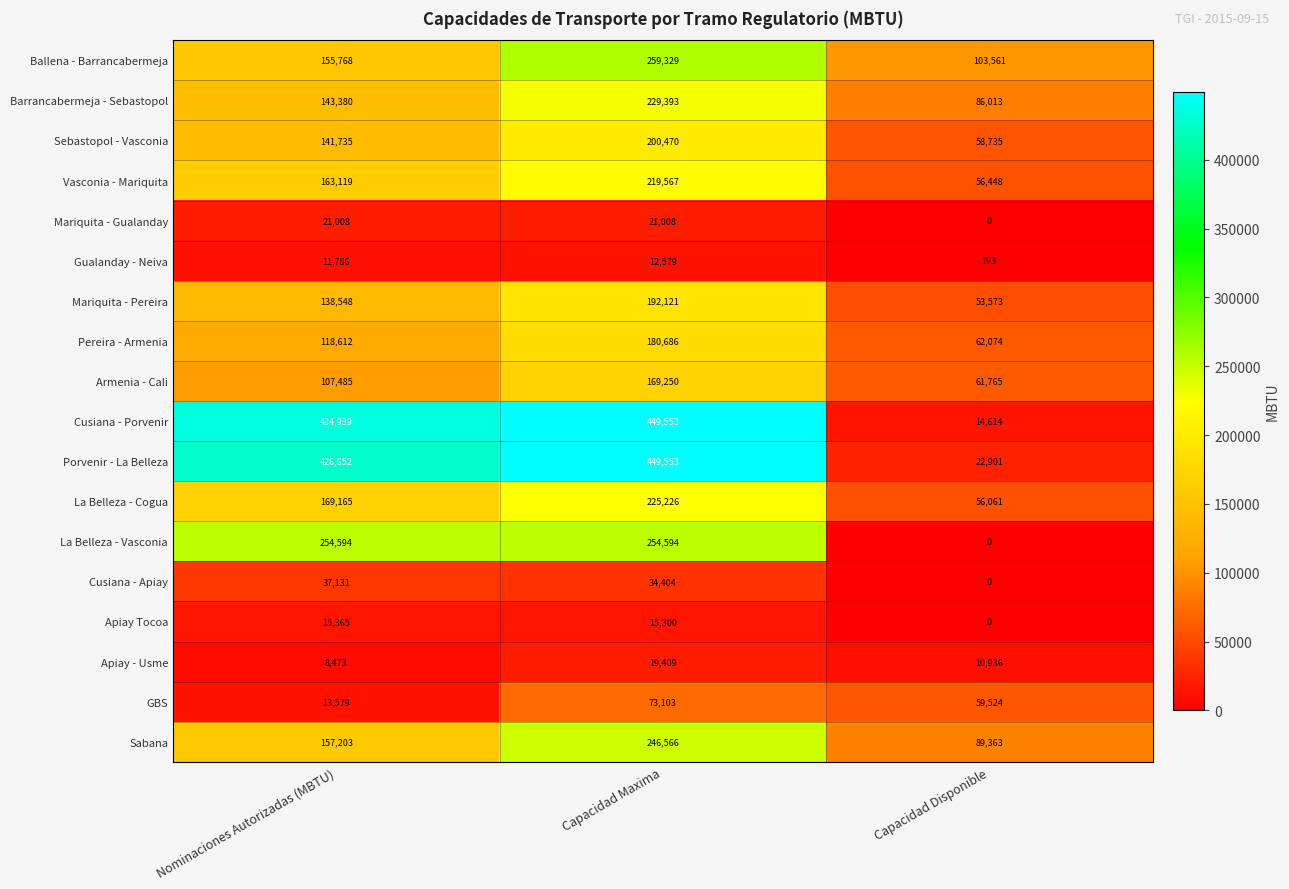

List the labels in order of Sebastopol - Vasconia value, smallest first.

Capacidad Disponible, Nominaciones Autorizadas (MBTU), Capacidad Maxima